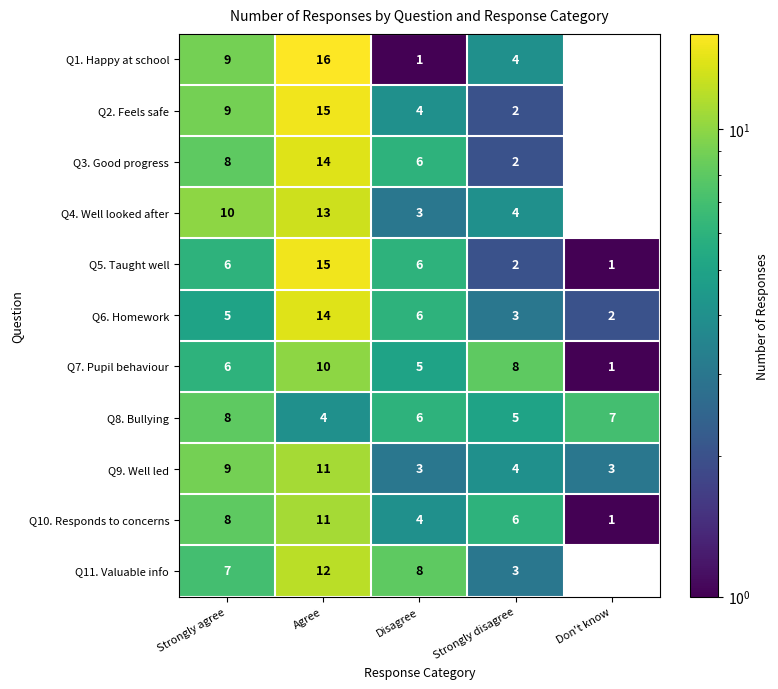

What is the difference between the maximum and second lowest values in the Q5. Taught well series?

13